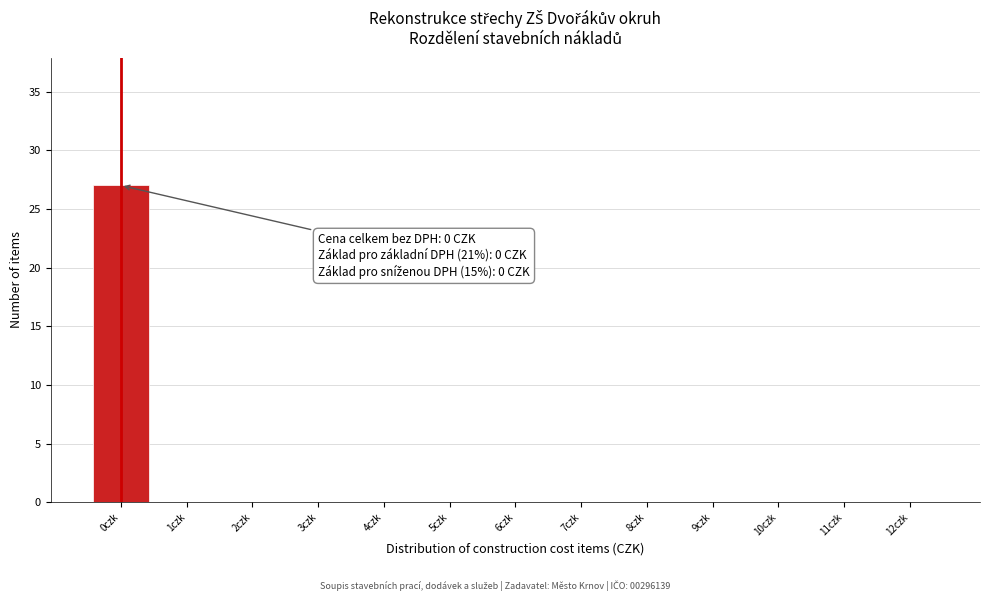

Over which range of the x-axis is the bar tallest?

-0.5 to 0.5